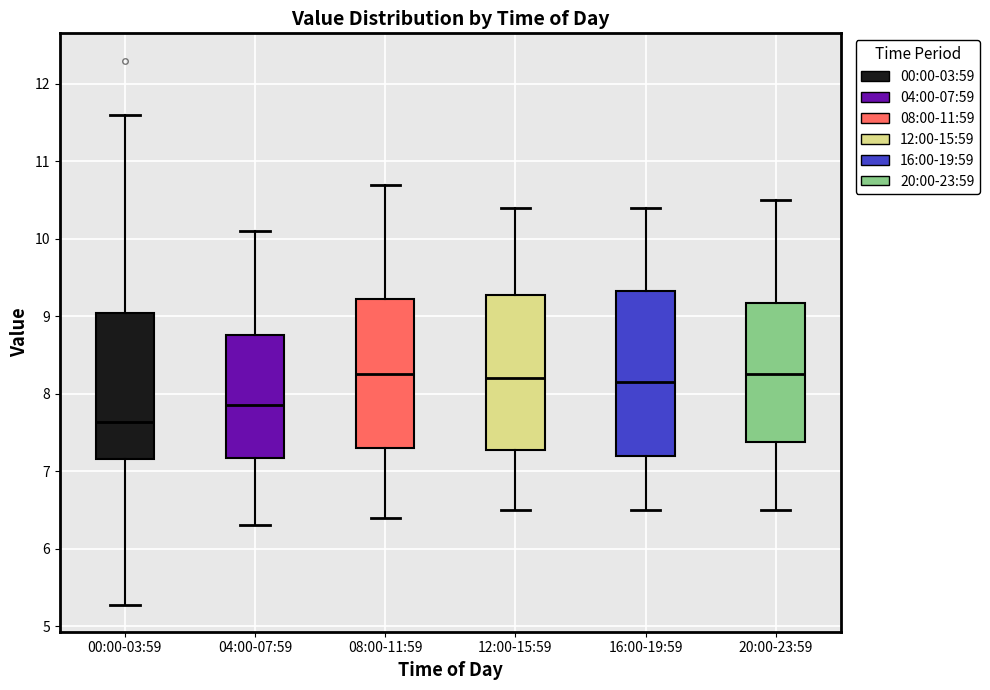

Comparing the boxes themselves (not the whiskers), which one is the tallest?

16:00-19:59